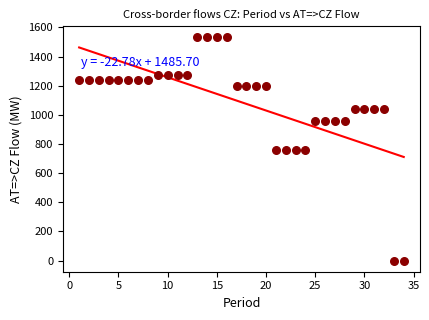

What is the range of X values (max minus min)?

33.0